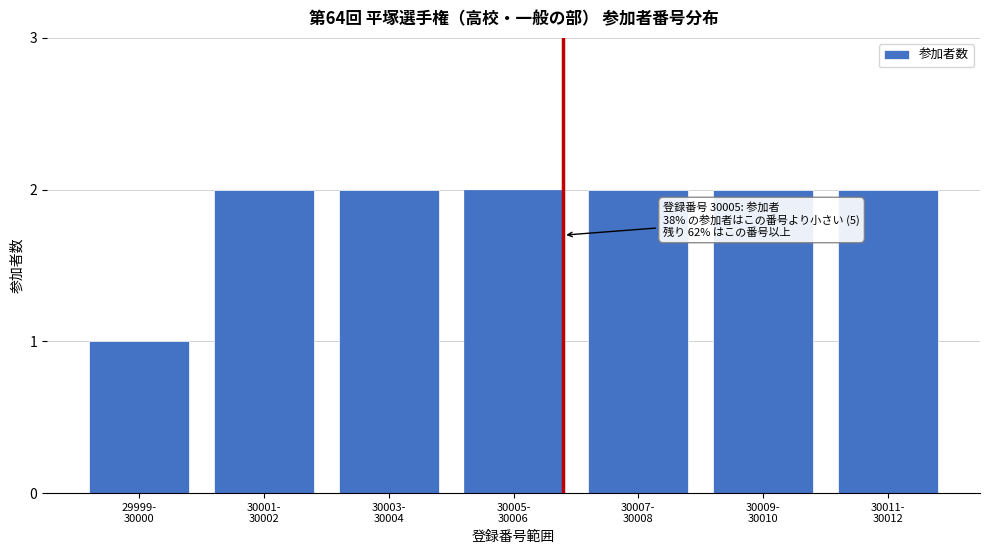

Reading right to left, list all the values displayed in this chart.

2	2	2	2	2	2	1